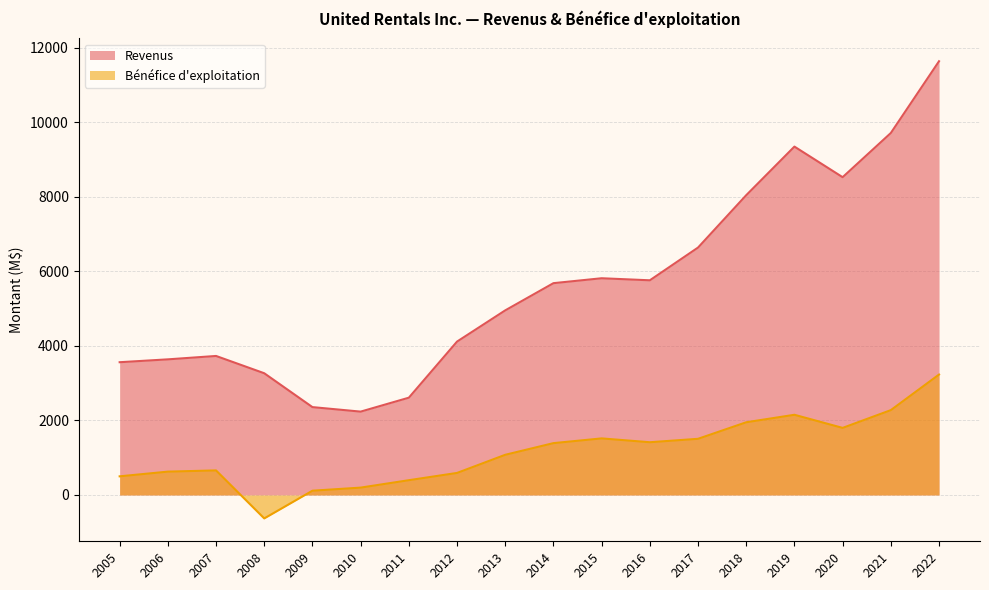

Rank the series at 2007 from lowest to highest value.

Bénéfice d'exploitation, Revenus